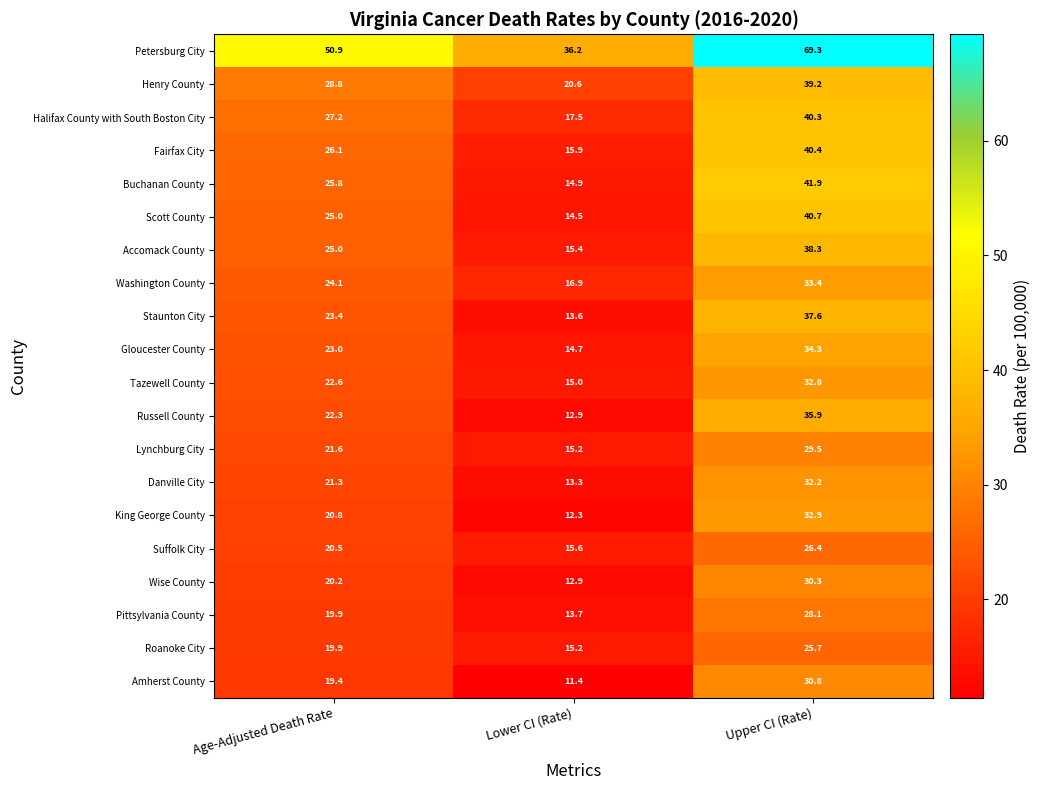

Which label corresponds to the smallest value in the chart?

Lower CI (Rate)